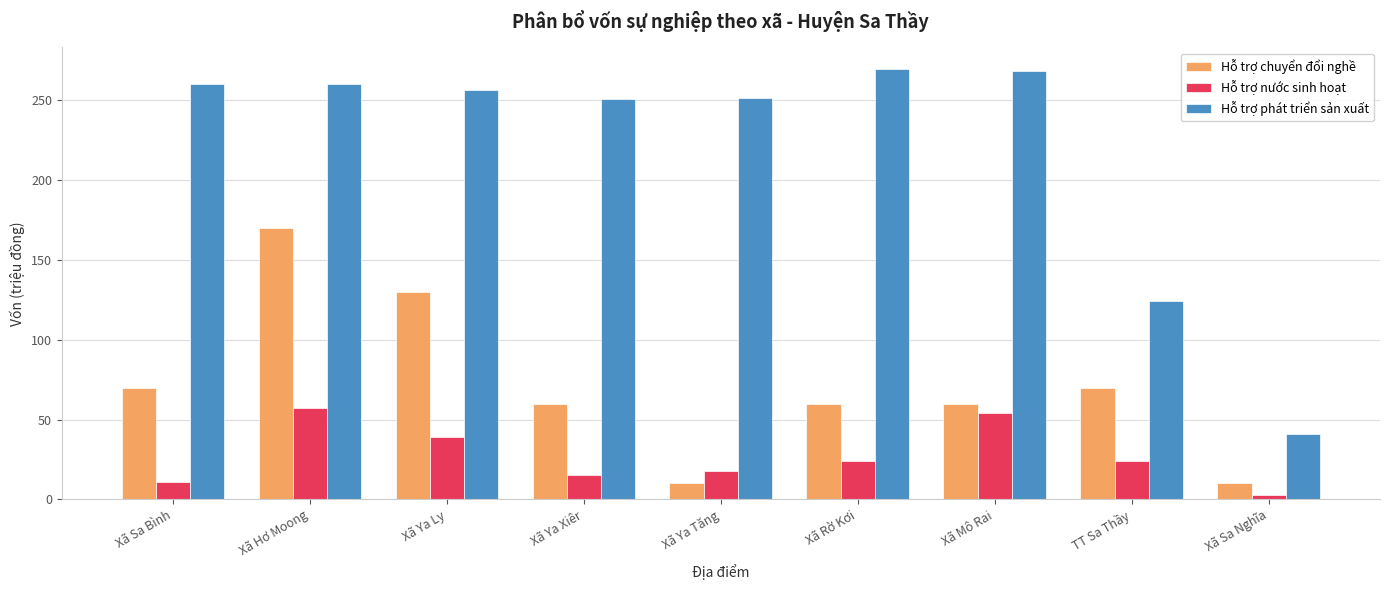

How many values in the Hỗ trợ chuyển đổi nghề series are below 60?

2